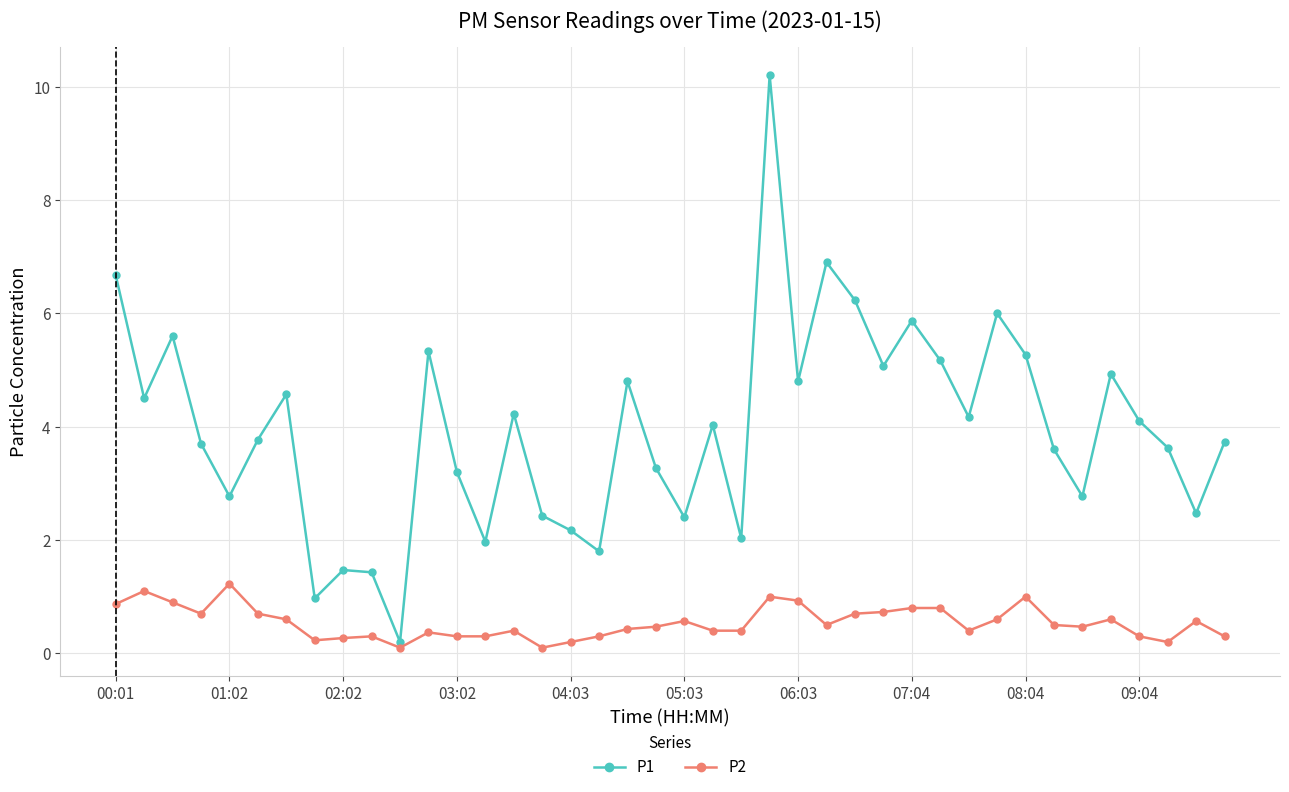

Which series has the largest total across all categories?

P1